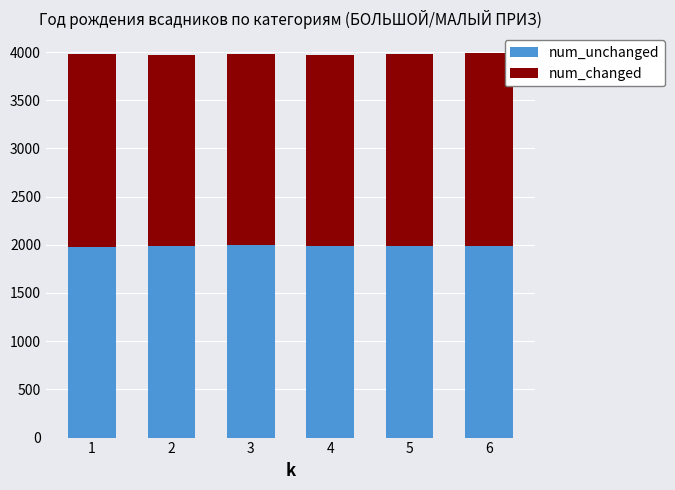

What is the maximum value for num_unchanged?

2001